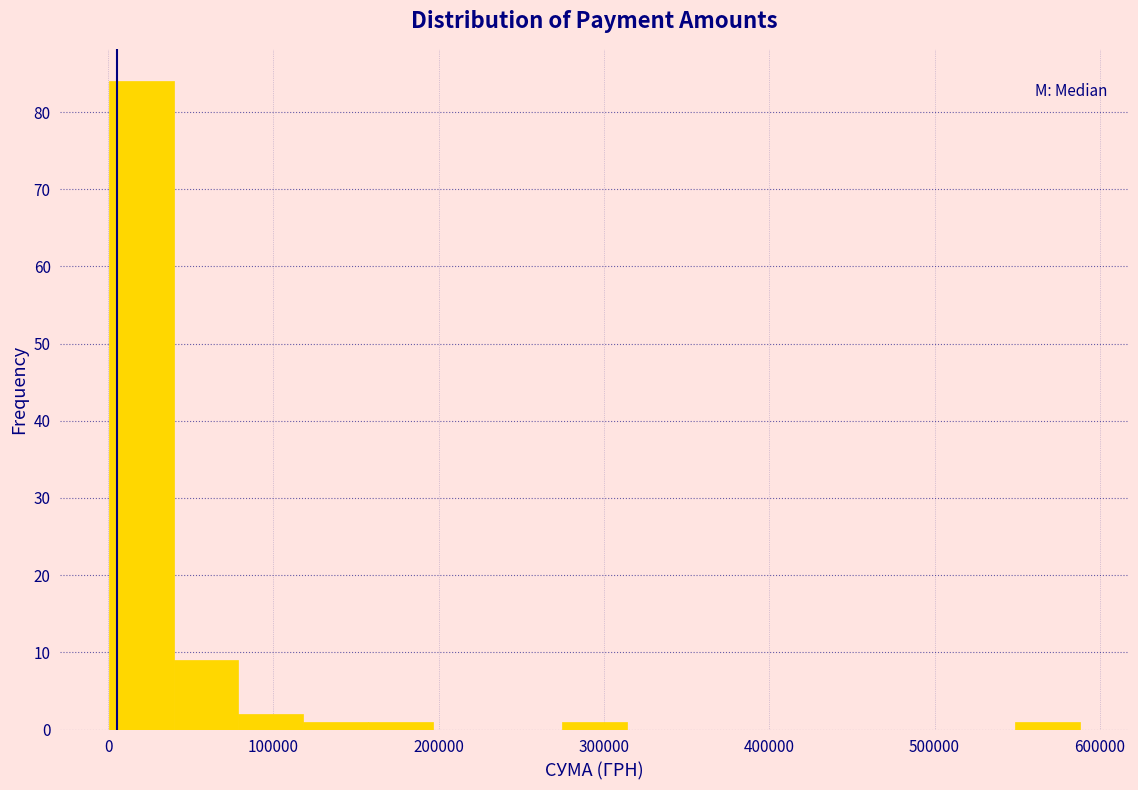

Read against the x-axis, roughly where is the centre of the tallest bar?

20000